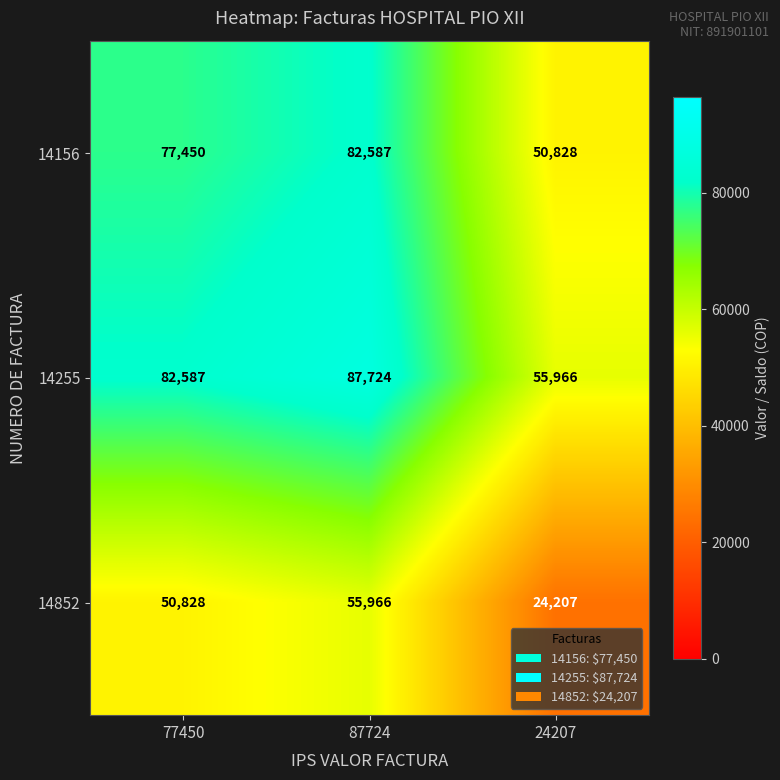

Is it true that 14156 equals 27227 at 77450?

False